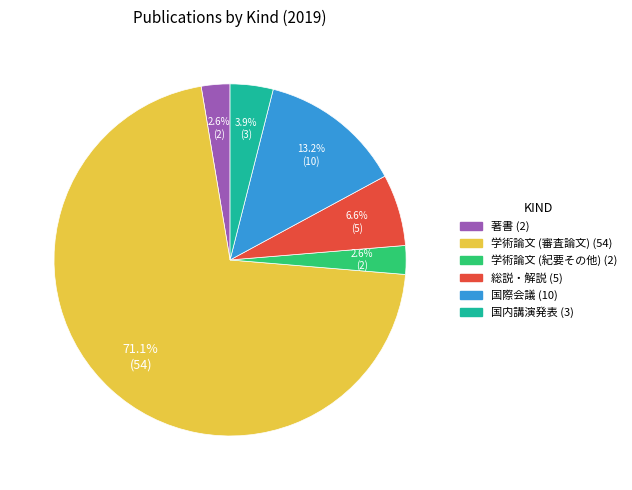

Which has a higher value, 学術論文 (審査論文) or 総説・解説?

学術論文 (審査論文)